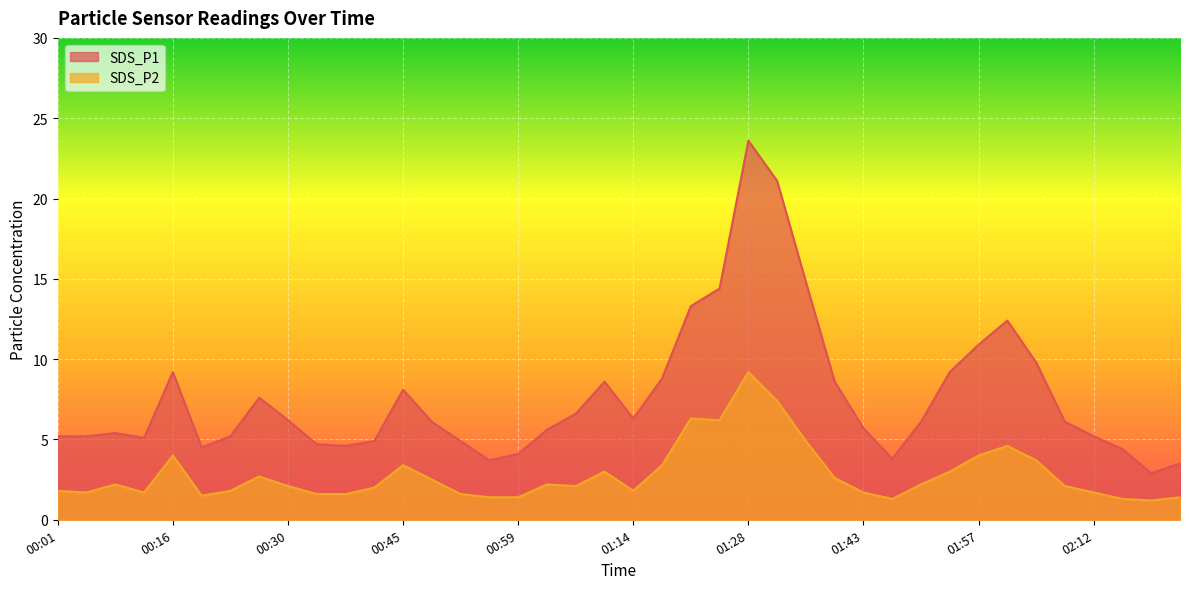

How many lines are shown in the chart?

2